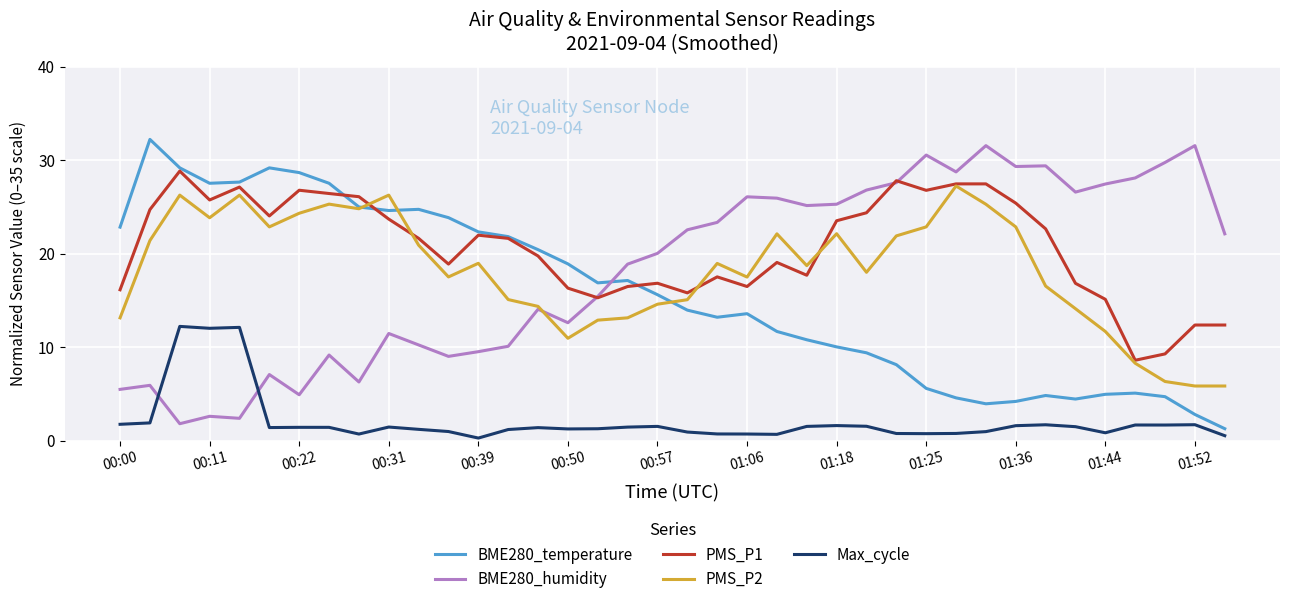

True or false: PMS_P1 and Max_cycle cross at least once.

False